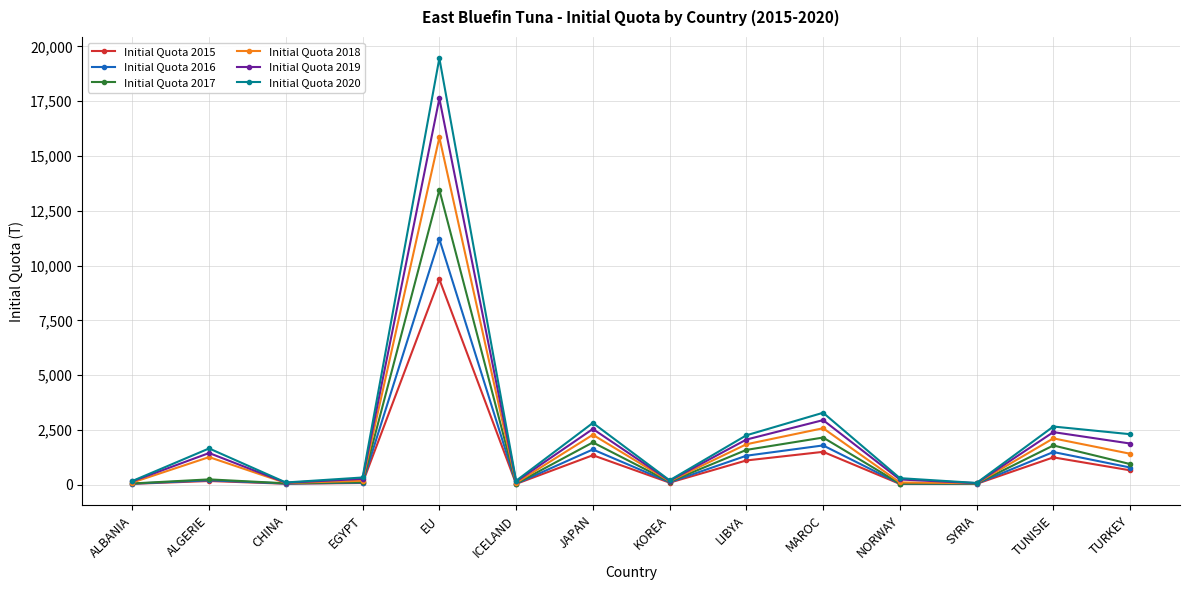

What is the minimum value shown in the chart?

36.6